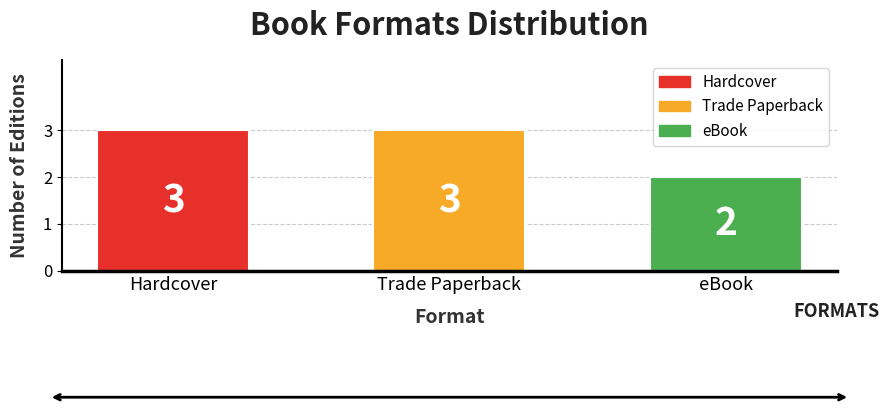

At which label is the value closest to 2?

eBook